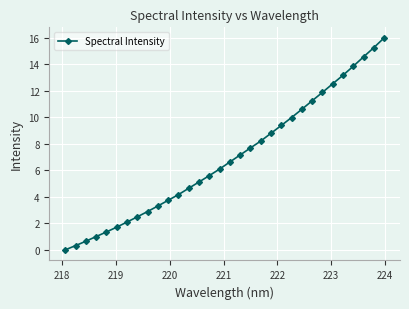

How many values are above zero?

31